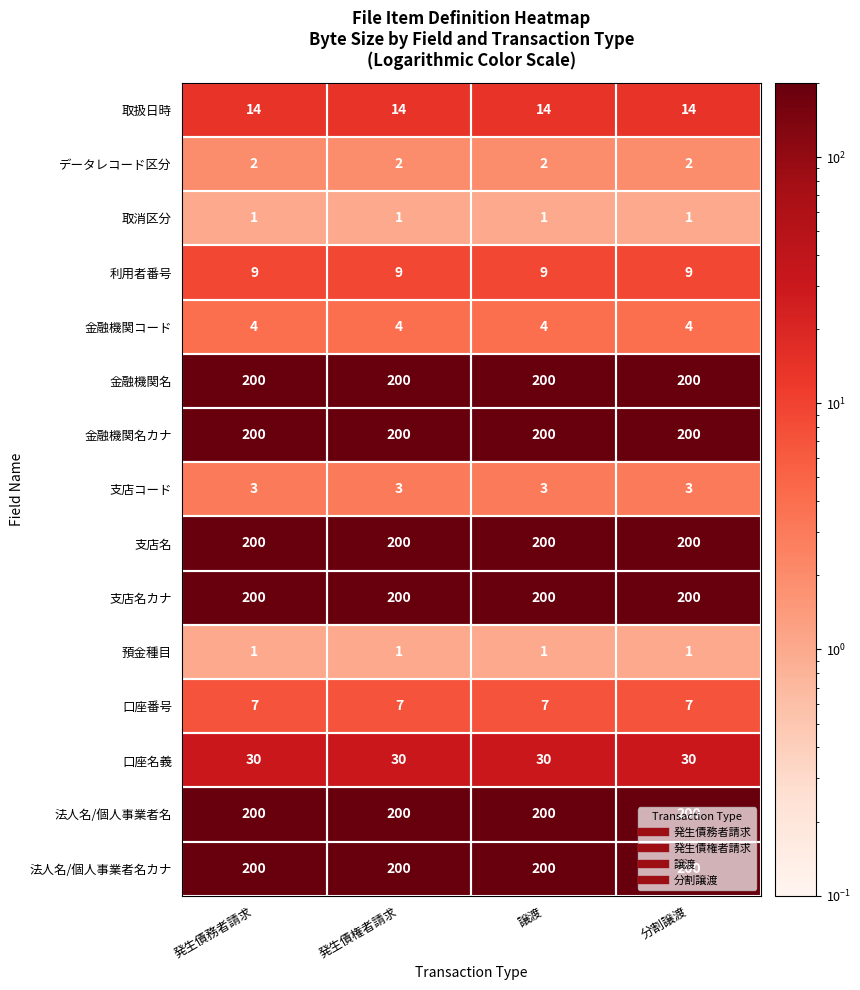

What is the greatest value displayed?

200